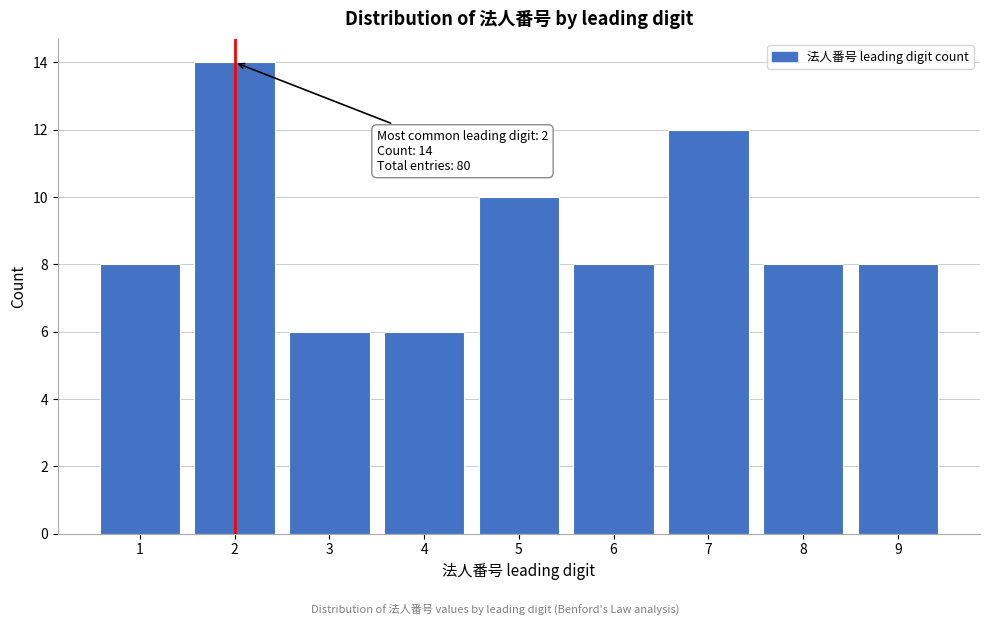

Reading left to right, transcribe all the data shown in this chart.

8	14	6	6	10	8	12	8	8